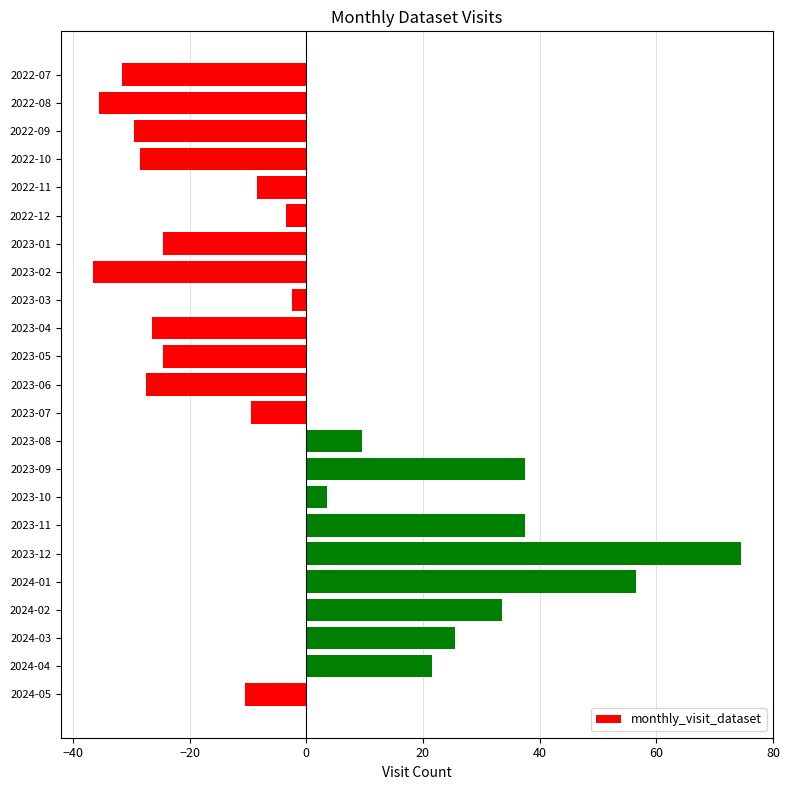

Where is the data nearest to the value 18?

2024-04